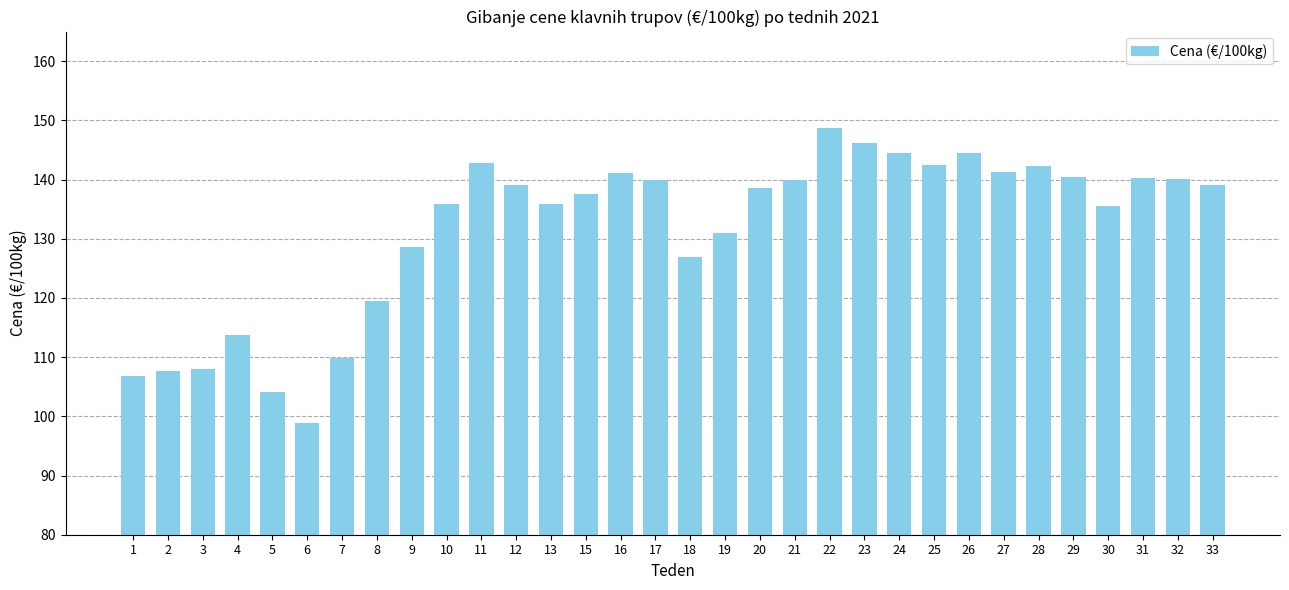

What is the average value?

131.6